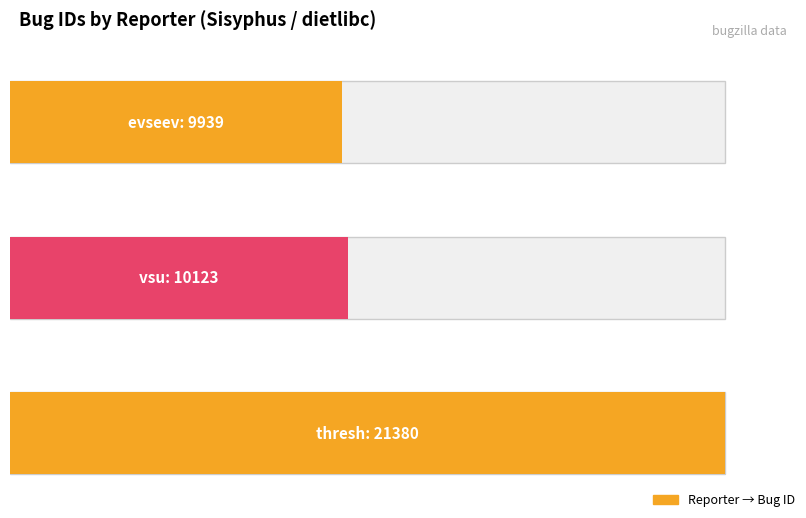

Reading left to right, what are all the values shown in this chart?

evseev=9939	vsu=10123	thresh=21380